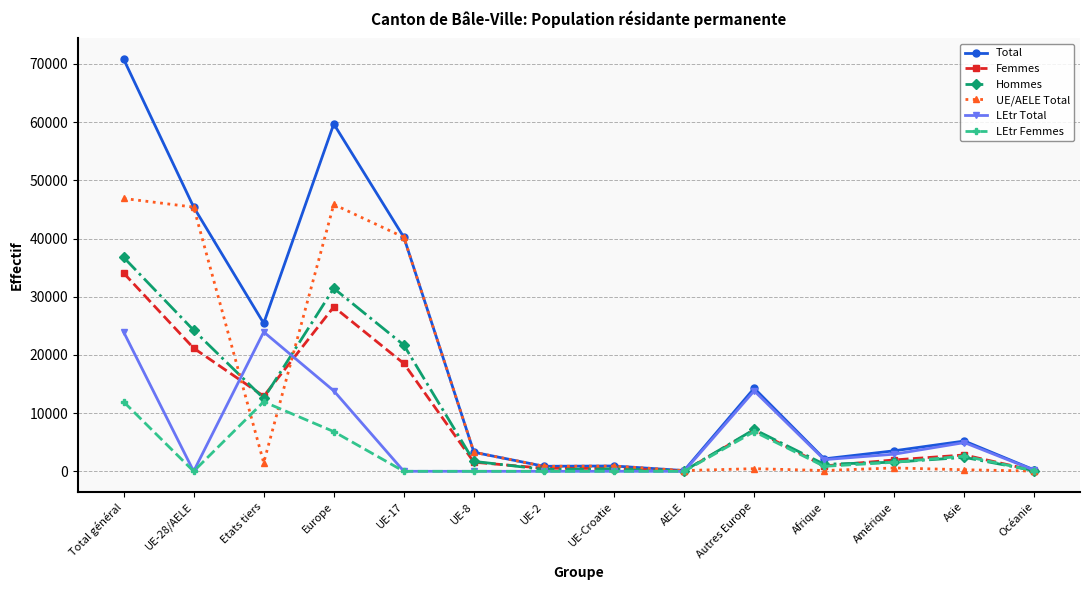

Which series has the widest spread of values?

Total